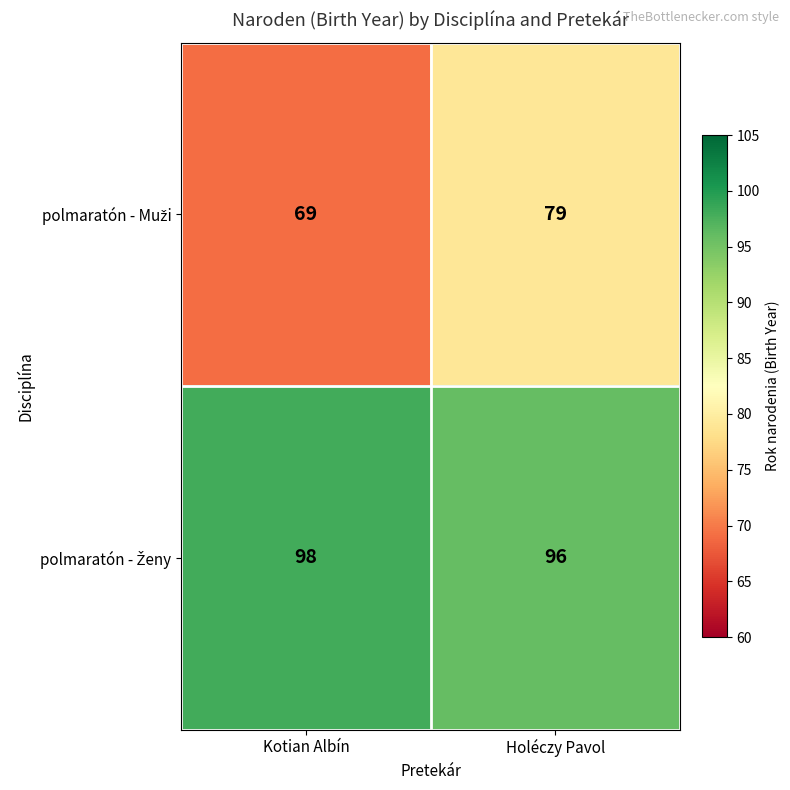

What is the minimum value shown in the chart?

69